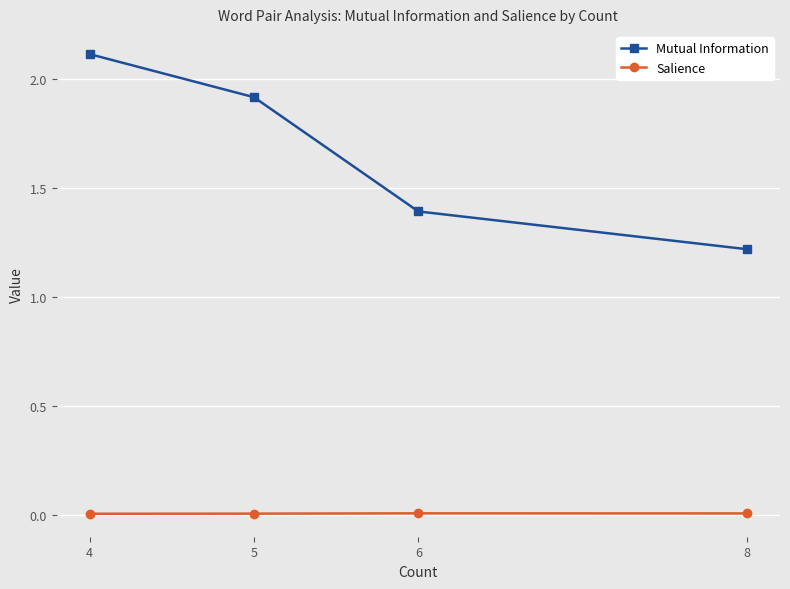

True or false: Salience and Mutual Information intersect in this chart.

False